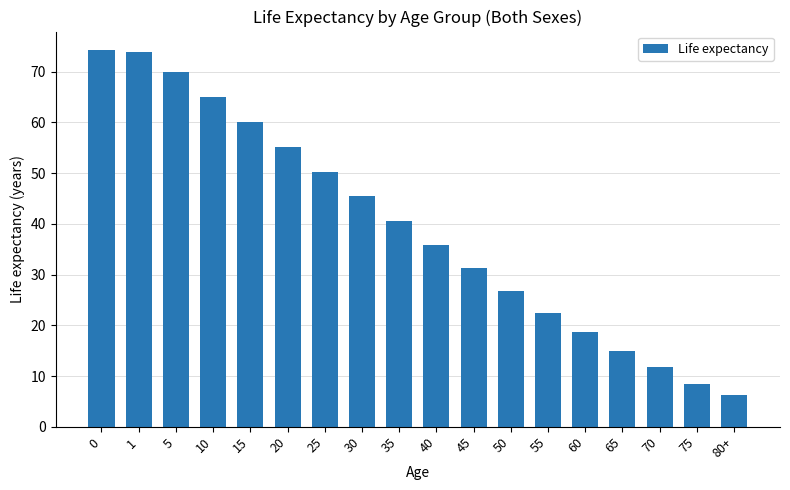

True or false: the data shows 55.2 at 20.

True